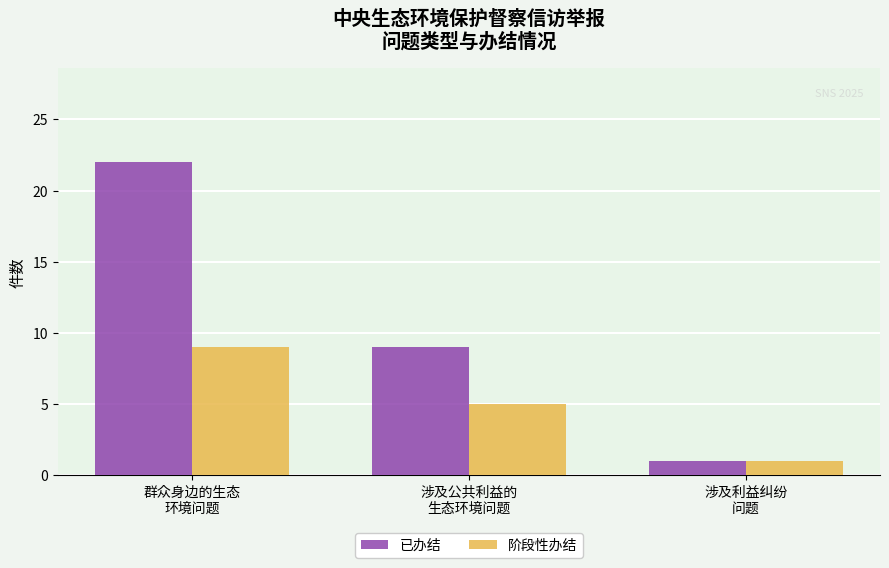

At which label does 已办结 first exceed 9?

群众身边的生态
环境问题